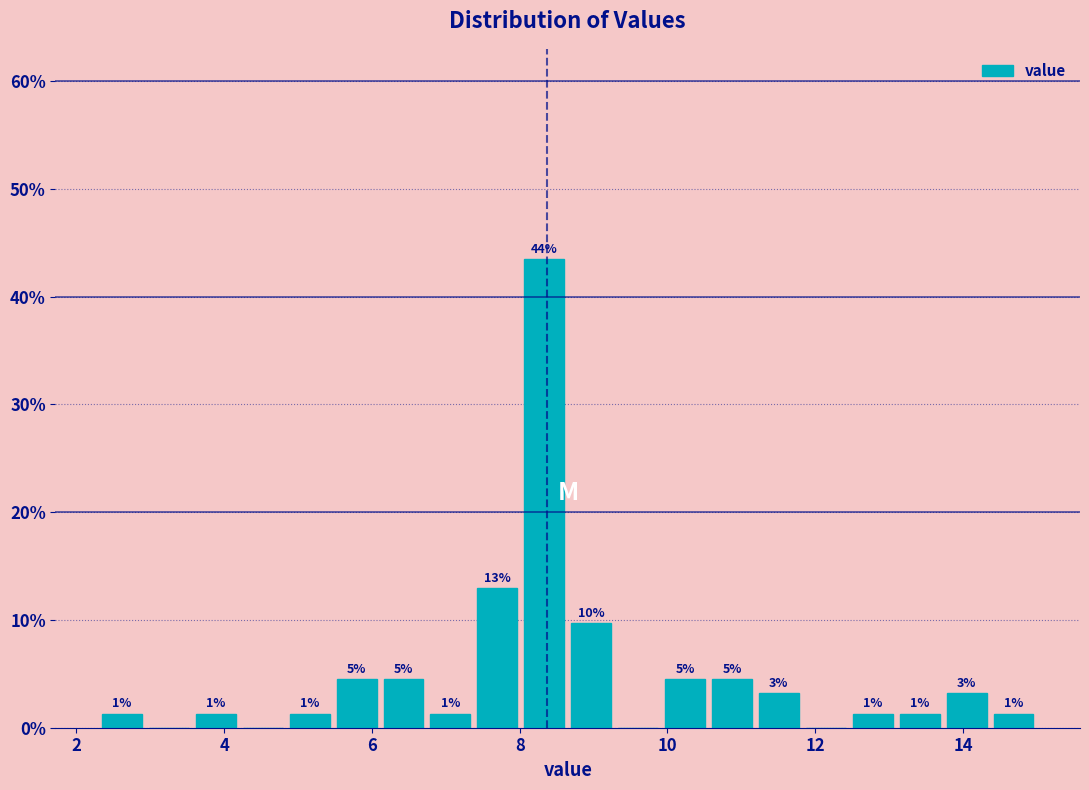

Read against the x-axis, roughly where is the centre of the tallest bar?

8.4